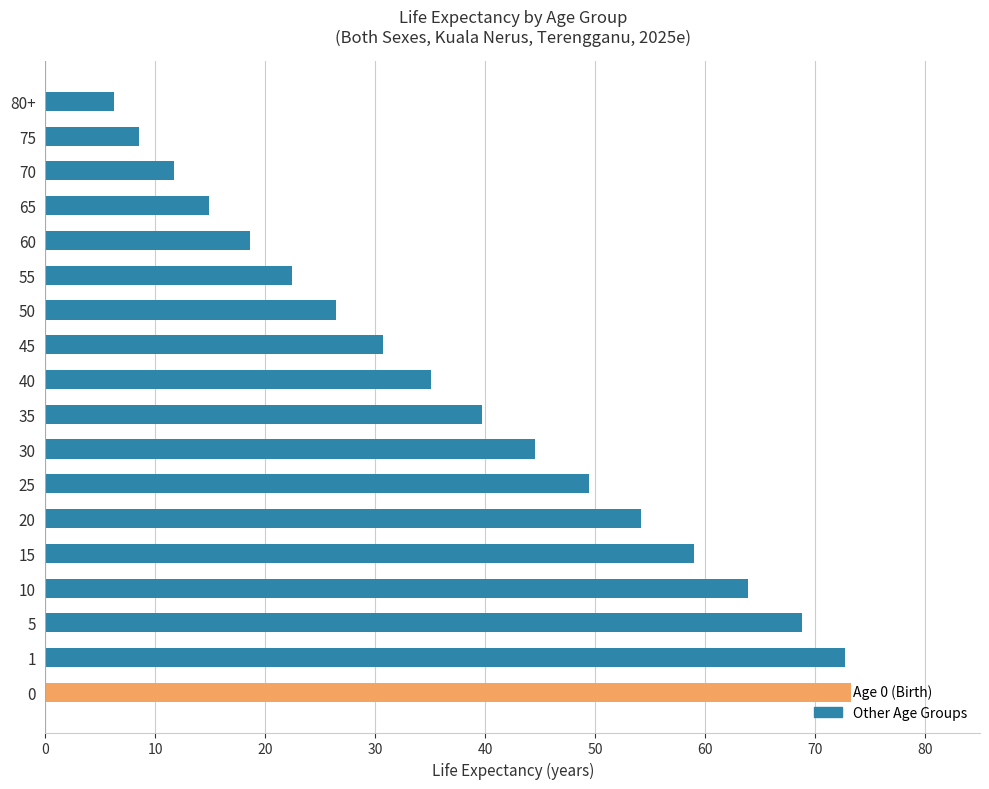

What is the greatest value displayed?

73.3